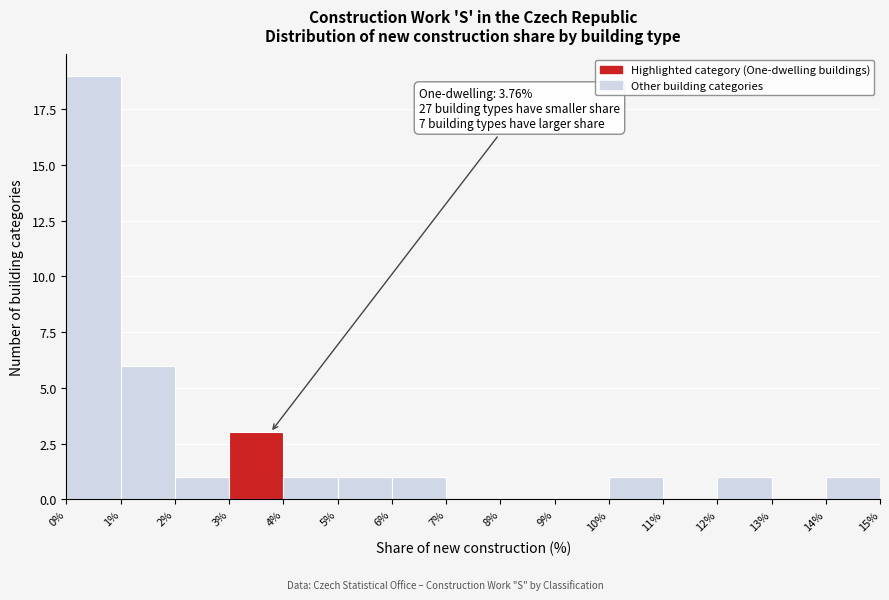

Over which range of the x-axis is the bar tallest?

0% to 1%